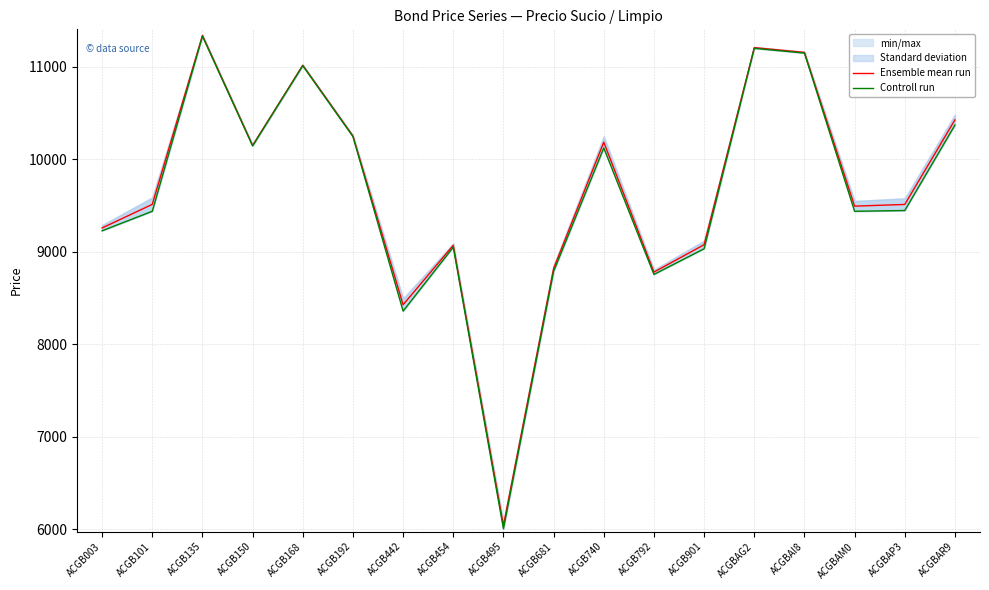

What is the average value of the Ensemble mean run series?

9648.4